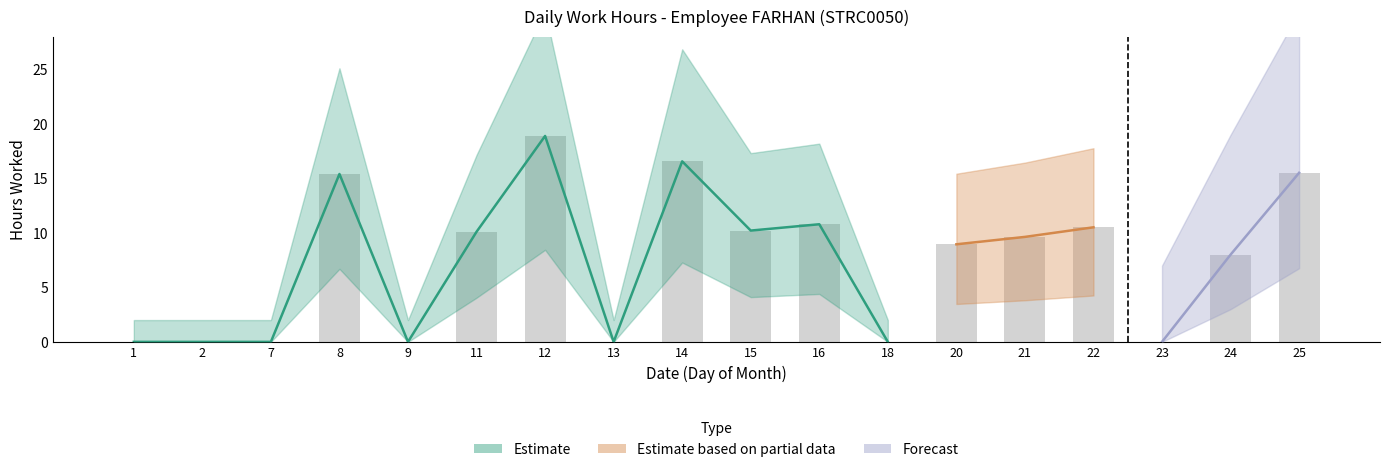

How many data points does each series have?

18